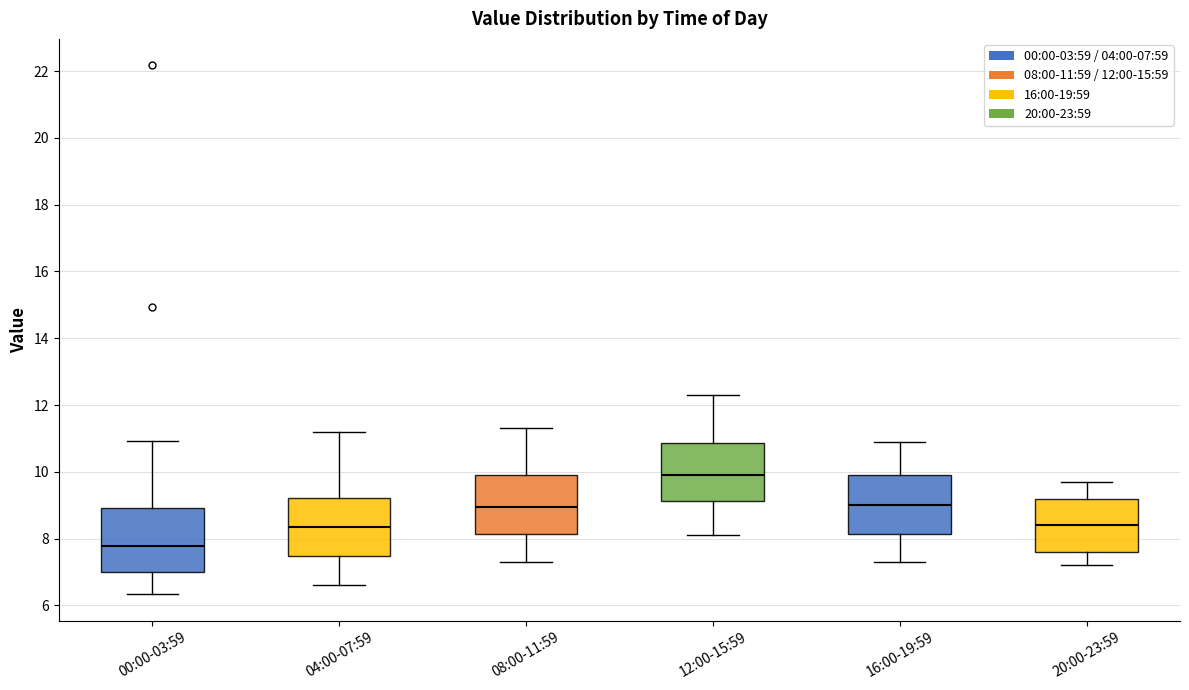

Reading left to right, read every box against the y-axis: the position of its median line, the range the box covers, and the ends of its whiskers. The values are not printed on the chart, so give them approximately, as read against the axis.

00:00-03:59: median 7.8, box 7.0 to 9.0, whiskers 6.4 to 11.0
04:00-07:59: median 8.4, box 7.4 to 9.2, whiskers 6.6 to 11.2
08:00-11:59: median 9.0, box 8.2 to 10.0, whiskers 7.4 to 11.4
12:00-15:59: median 10.0, box 9.2 to 10.8, whiskers 8.2 to 12.4
16:00-19:59: median 9.0, box 8.2 to 10.0, whiskers 7.4 to 11.0
20:00-23:59: median 8.4, box 7.6 to 9.2, whiskers 7.2 to 9.8